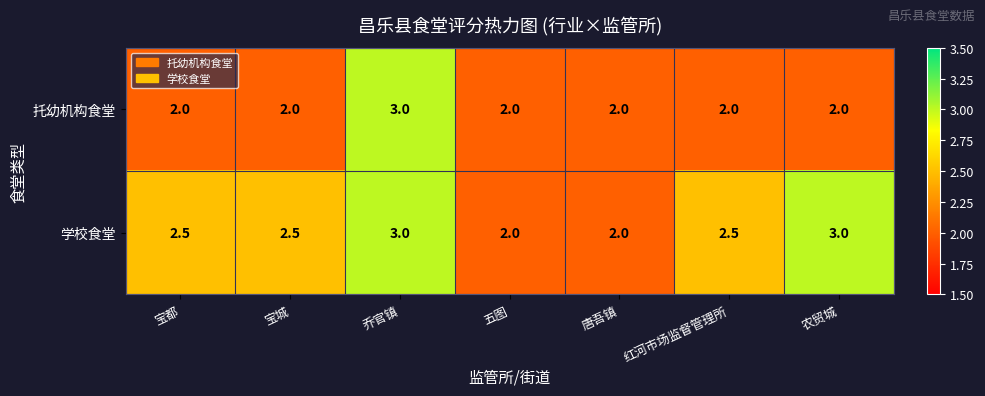

Reading left to right, transcribe all the data shown in this chart.

托幼机构食堂: 2.0	2.0	3.0	2.0	2.0	2.0	2.0
学校食堂: 2.5	2.5	3.0	2.0	2.0	2.5	3.0